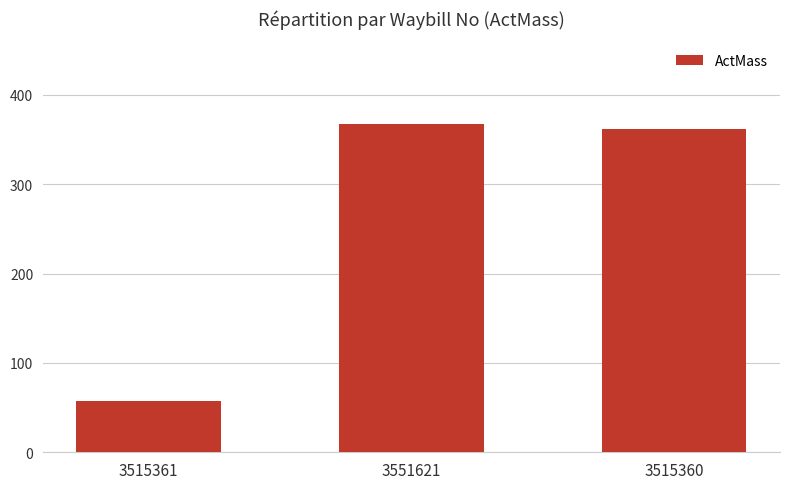

What position from the right is 3515361?

3